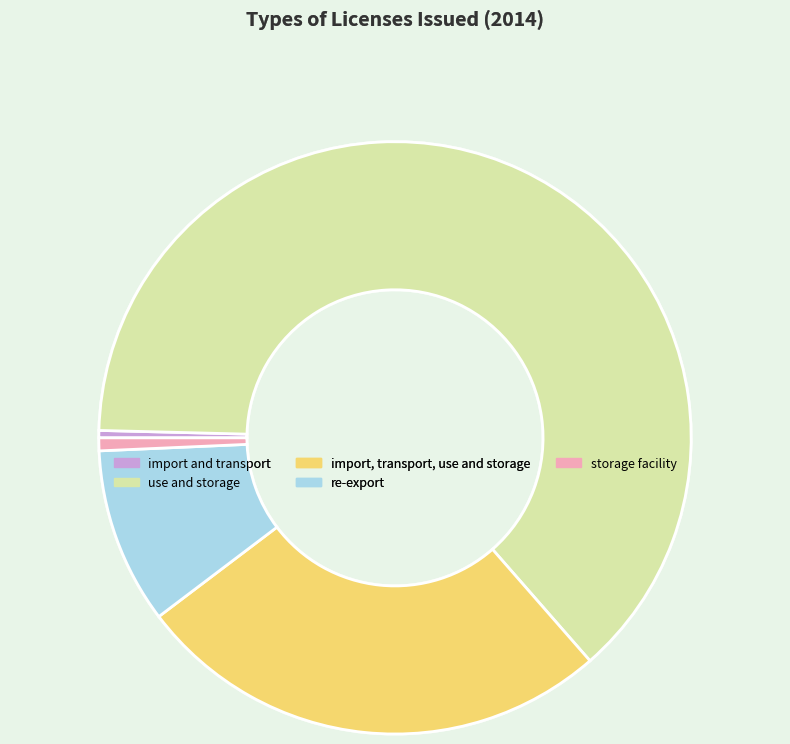

Combined, do import and transport and use and storage account for over 50%?

Yes